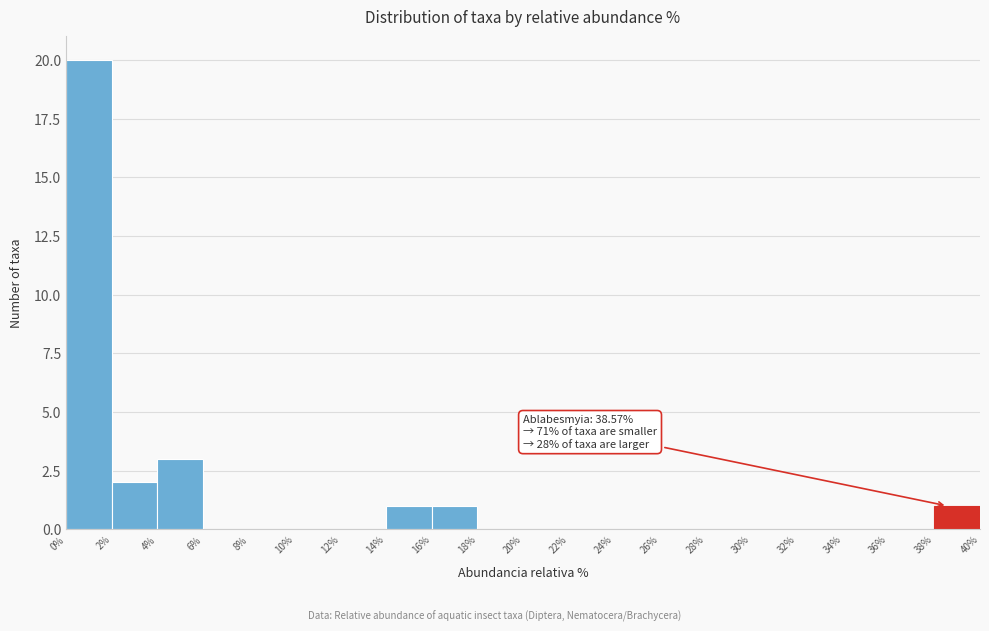

Over which range of the x-axis is the bar tallest?

0% to 2%